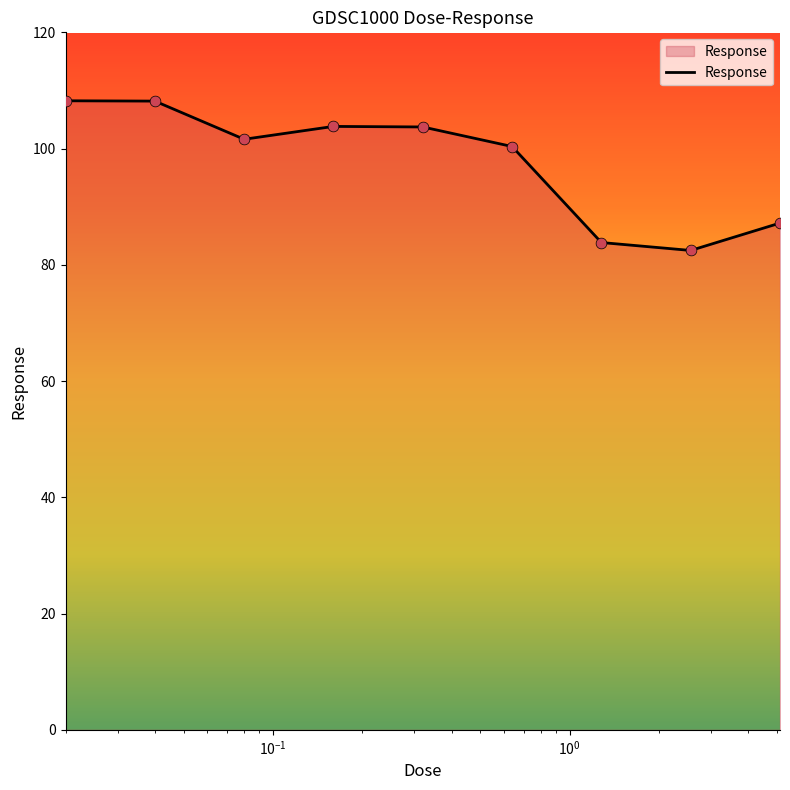

What is the maximum value shown in the chart?

108.2